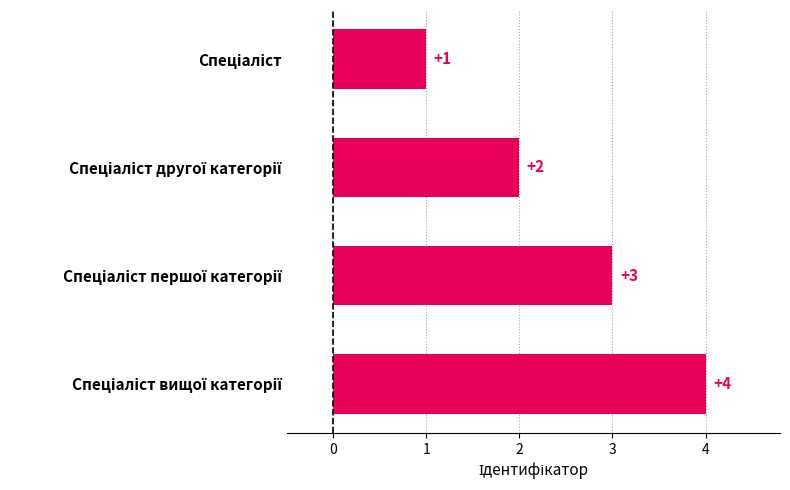

What is the greatest value displayed?

4